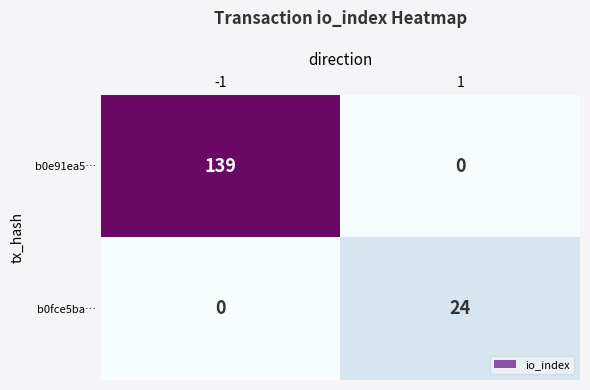

What is the greatest value displayed?

139